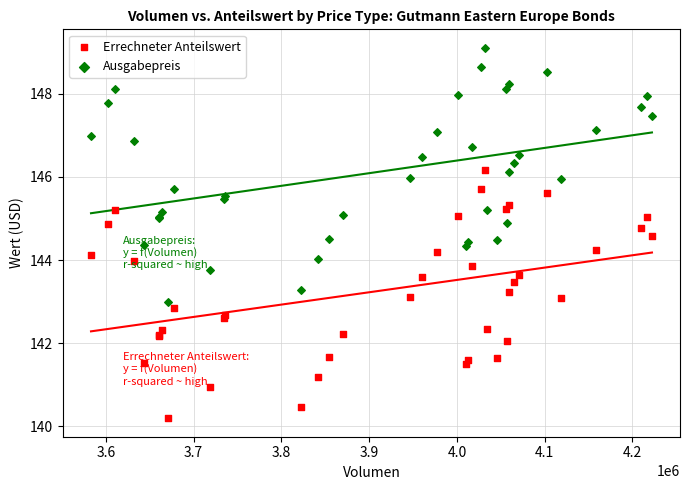

Which series reaches the minimum Y coordinate?

Errechneter Anteilswert